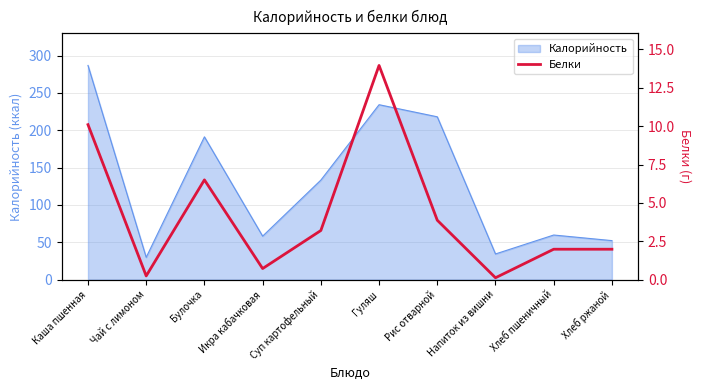

The value at Булочка is 6.5. True or false?

True